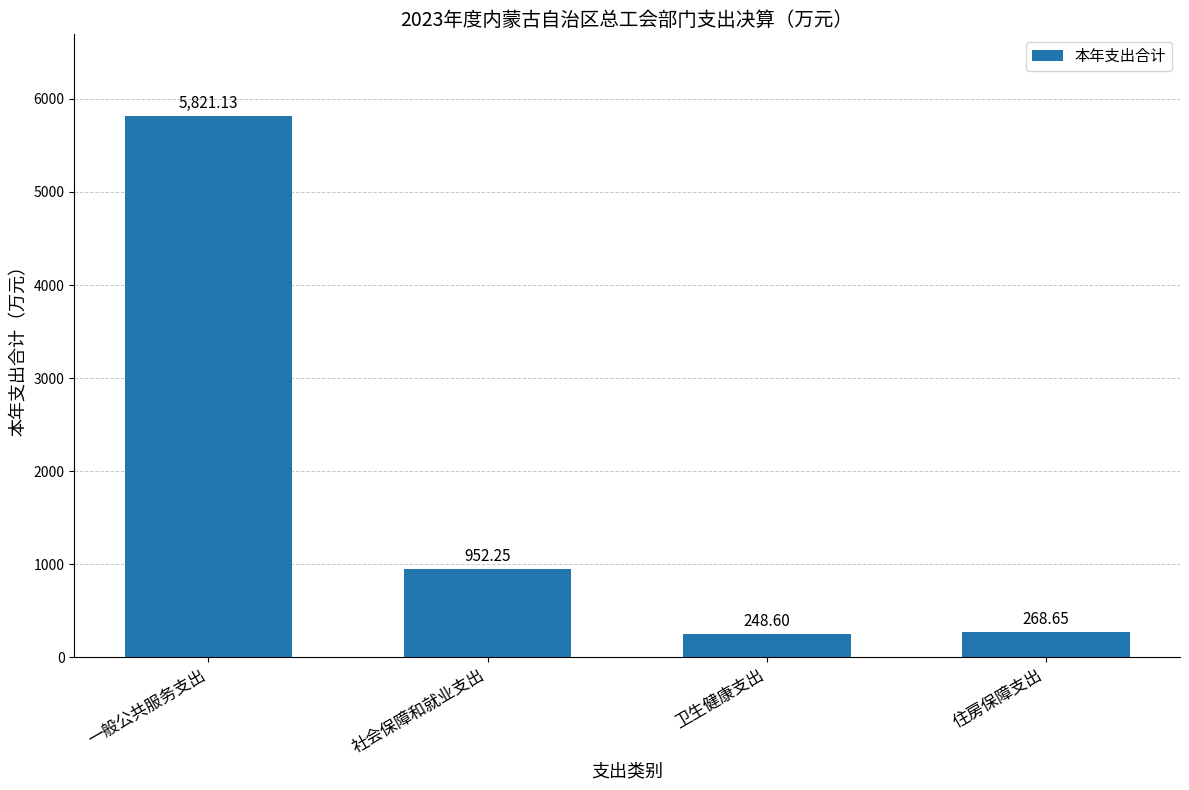

The chart shows a value of 5821.1 at 一般公共服务支出. True or false?

True